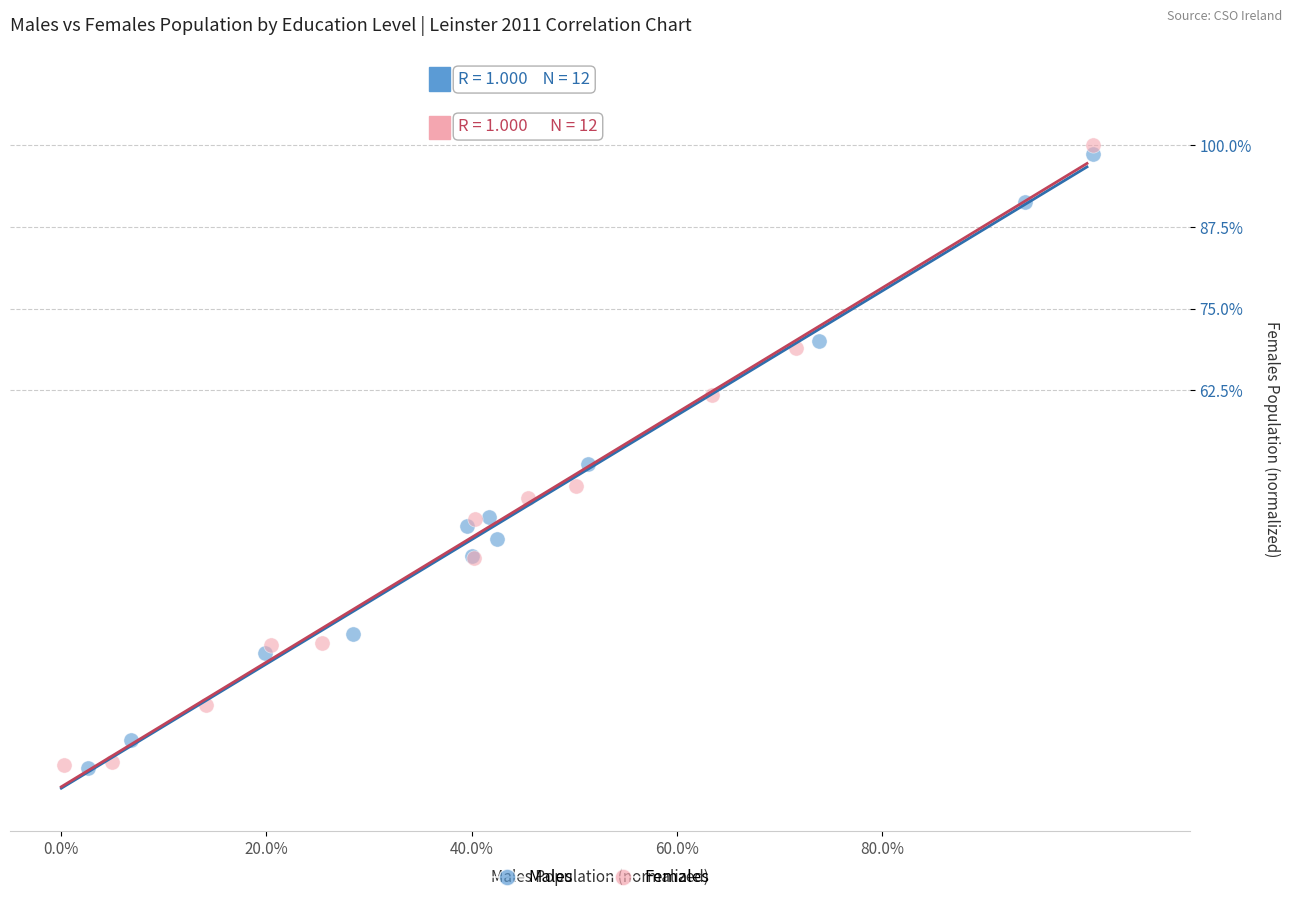

Which series reaches the maximum Y coordinate?

Females